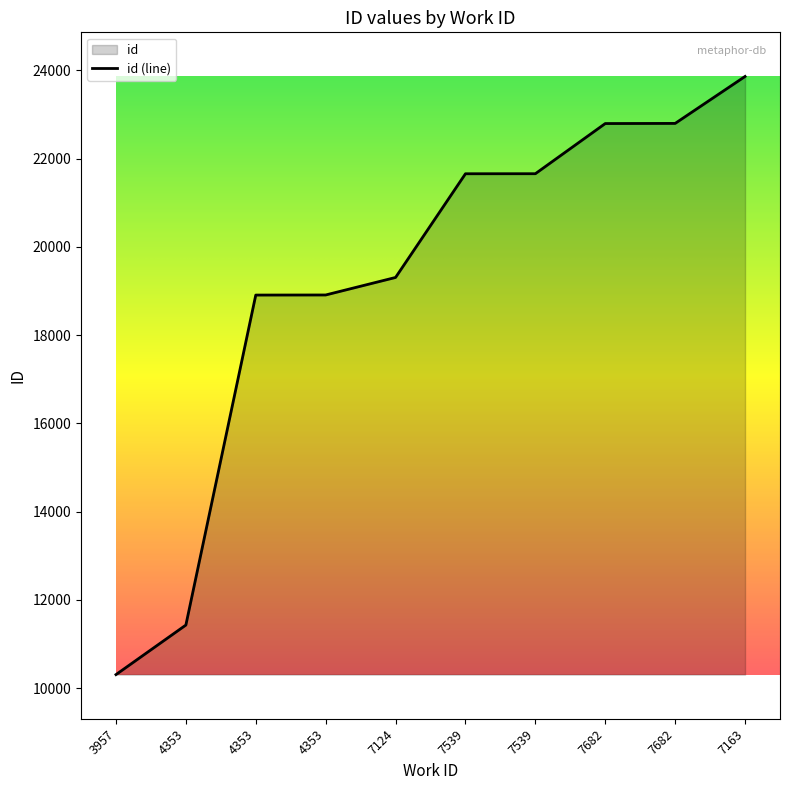

List the labels in order of value, smallest first.

3957, 4353, 4353, 4353, 7124, 7539, 7539, 7682, 7682, 7163